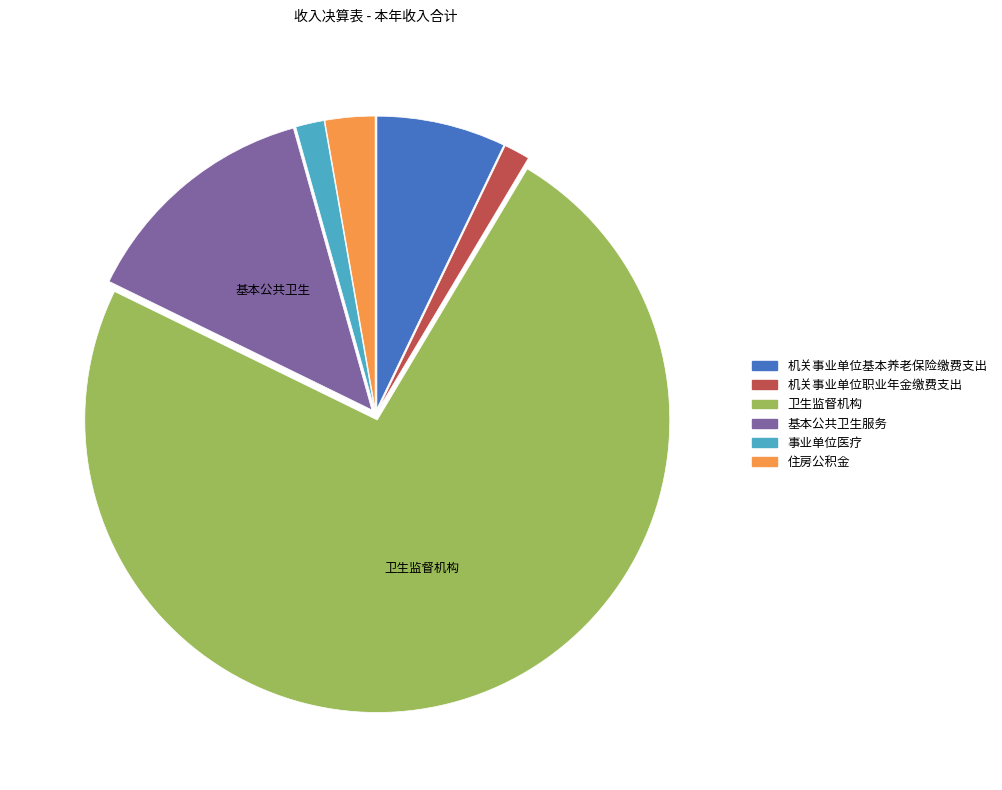

What is the majority slice?

卫生监督机构